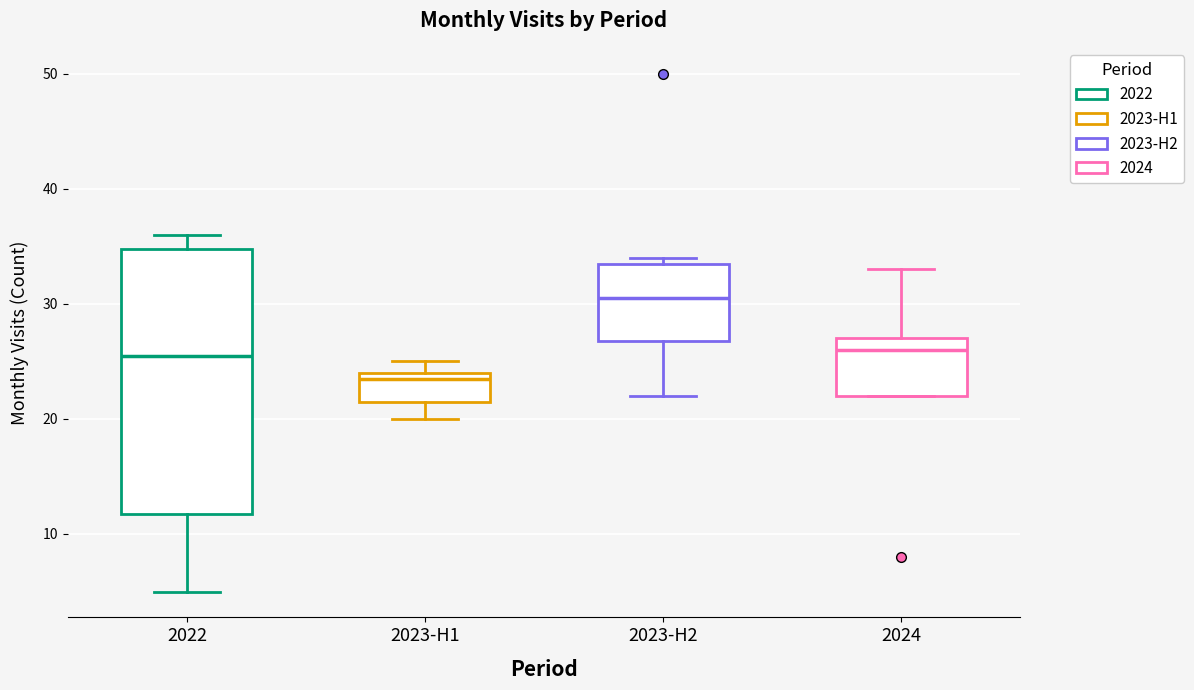

Which box's median line is the lowest?

2023-H1